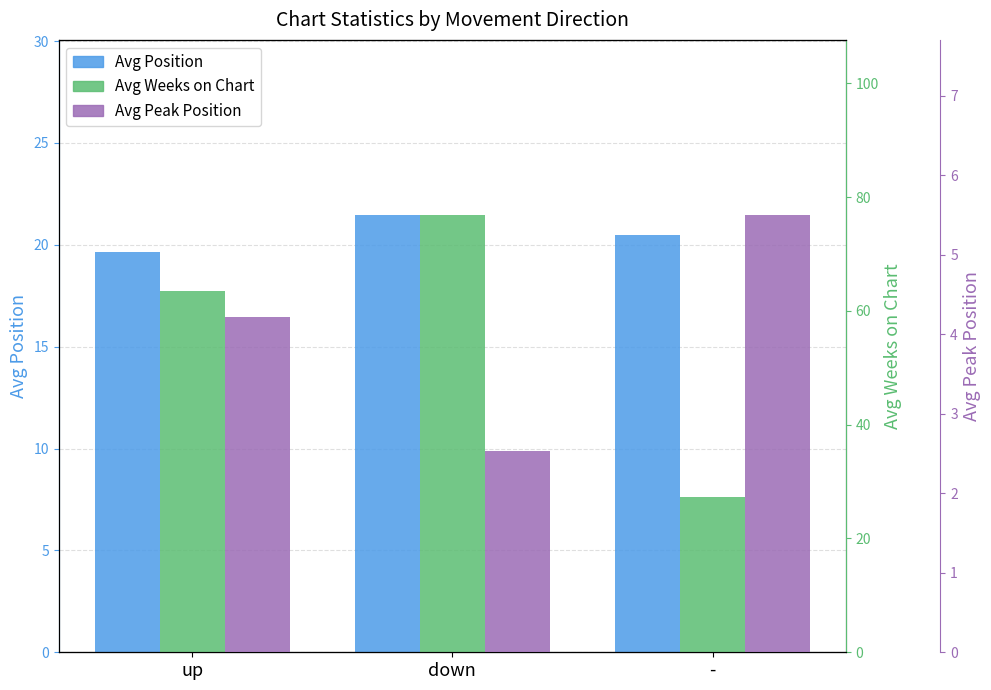

What is the total value across all series at -?

53.2